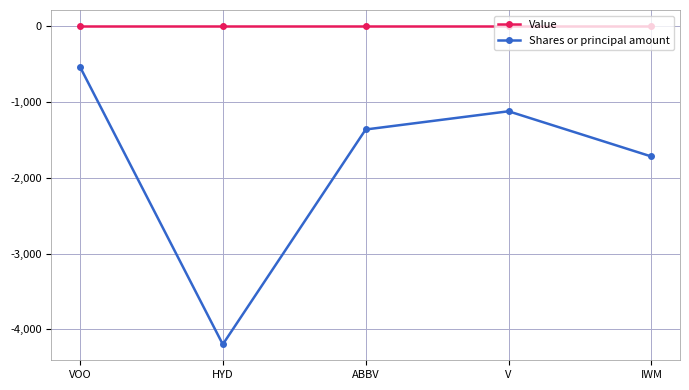

Which series has the largest total across all categories?

Value